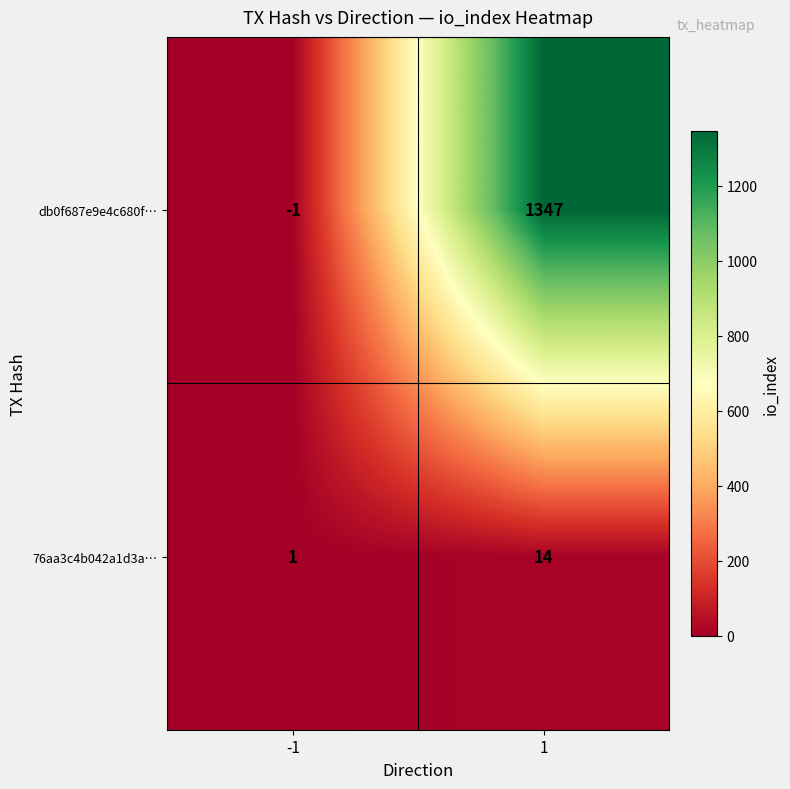

What is the difference between the maximum and minimum values in the 76aa3c4b042a1d3a… series?

13